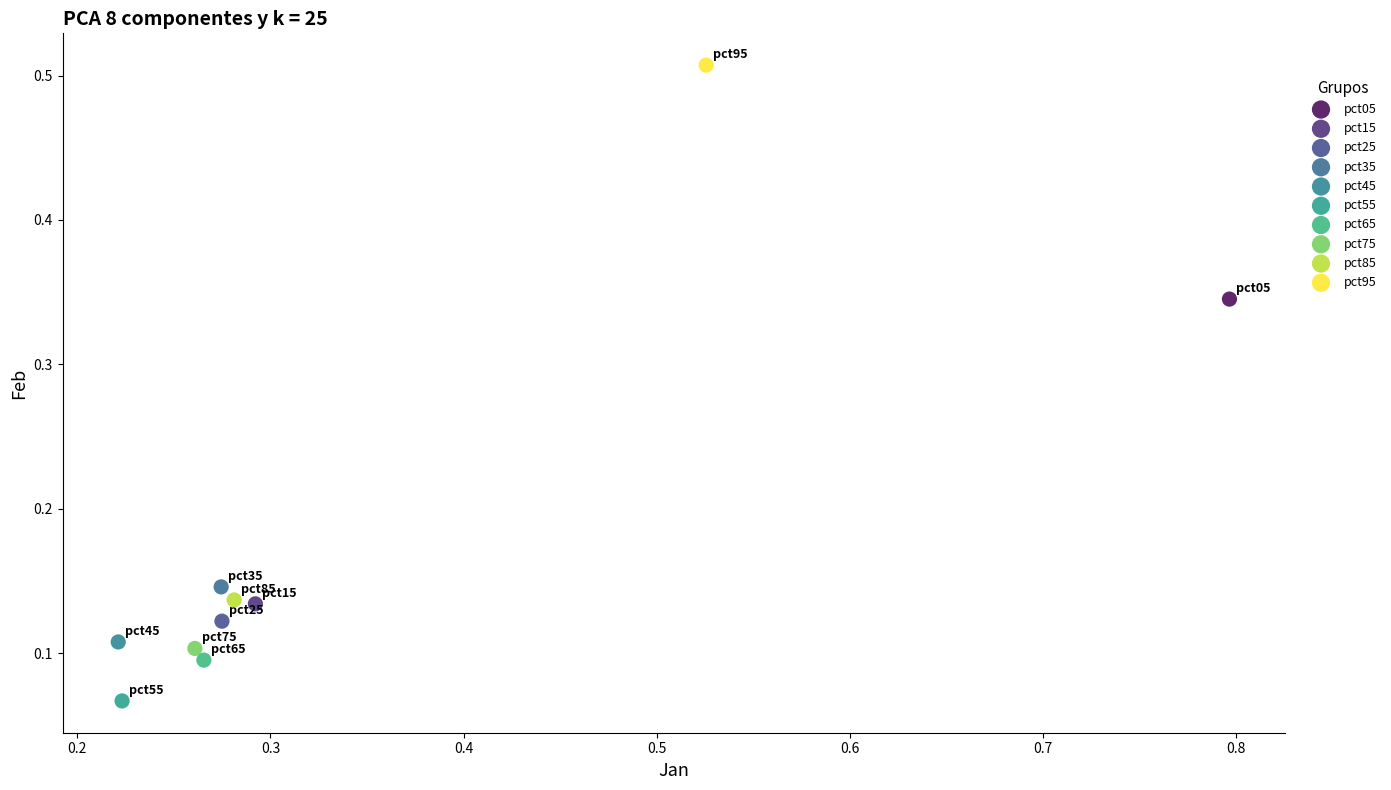

Which series reaches the maximum Y coordinate?

pct95